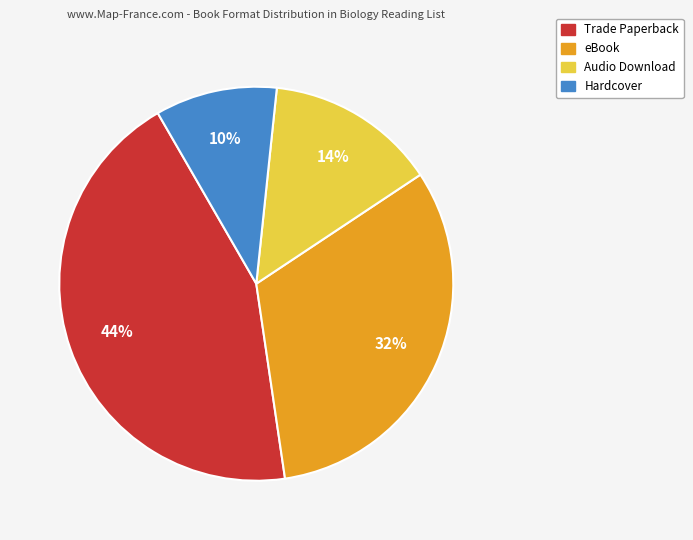

True or false: Audio Download accounts for 14% of the total.

True